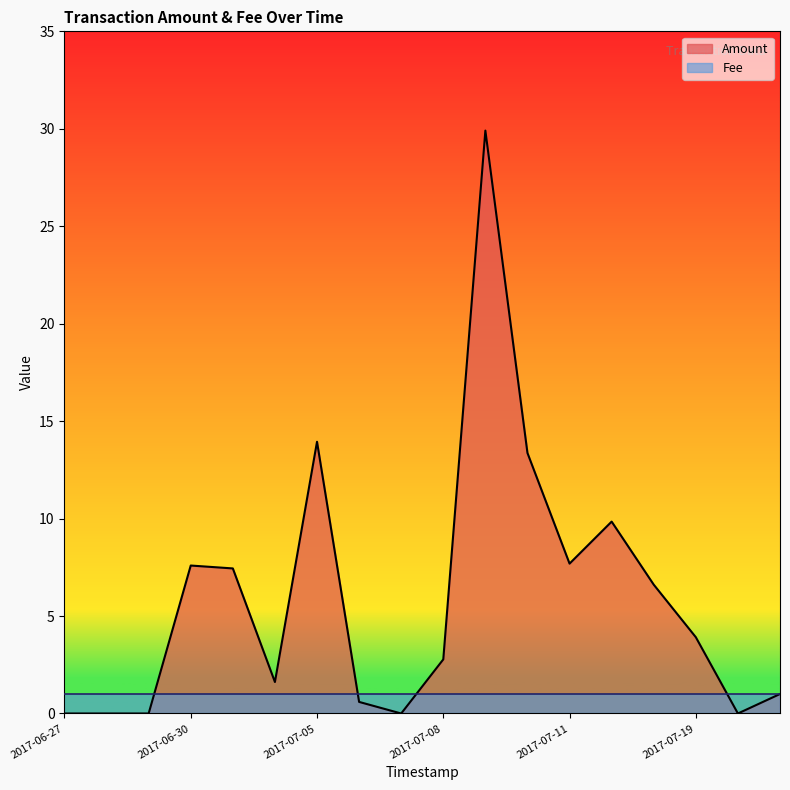

What is the maximum value shown in the chart?

29.9